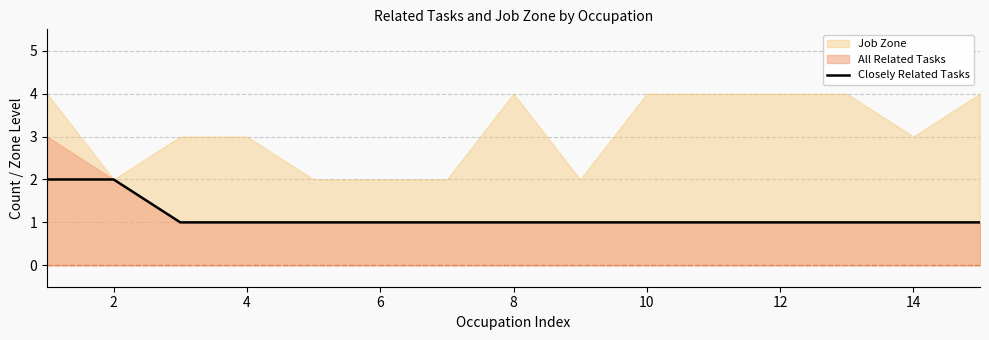

The Closely Related Tasks series shows 2 at 8. True or false?

False